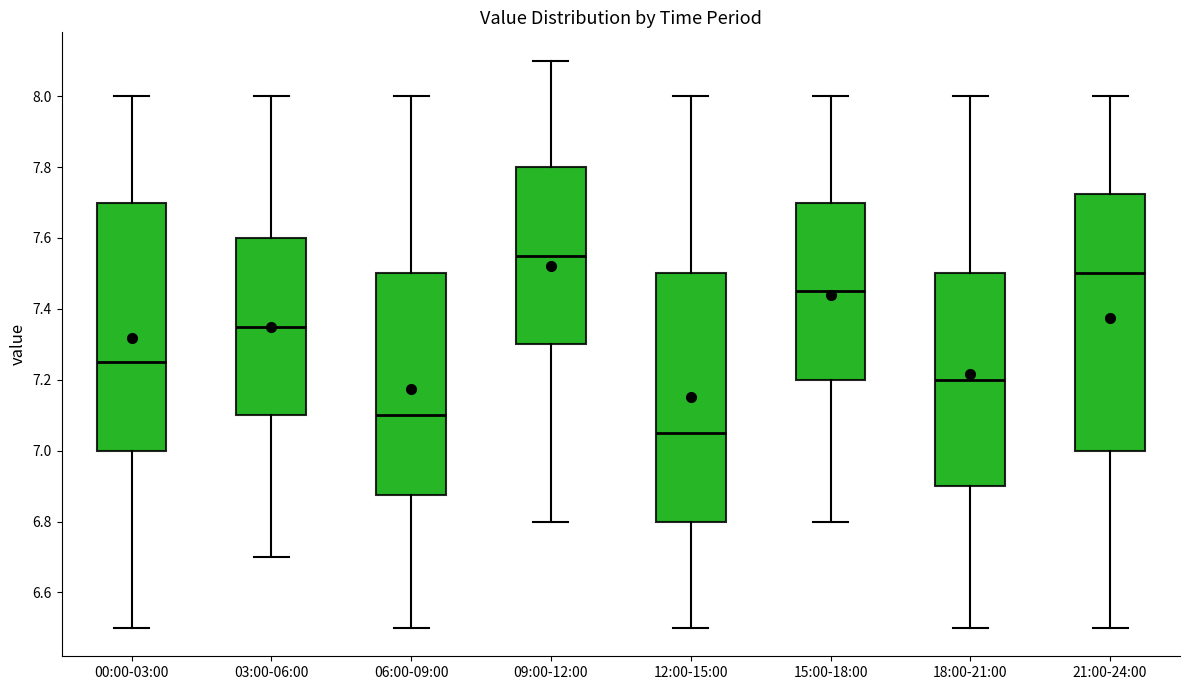

Reading left to right, transcribe this box plot: for each box, give where its median line is, the range the box spans, and where its two whiskers end, as read against the y-axis. The values are not printed on the chart, so give them approximately, as read against the axis.

00:00-03:00: median 7.26, box 7.00 to 7.70, whiskers 6.50 to 8.00
03:00-06:00: median 7.36, box 7.10 to 7.60, whiskers 6.70 to 8.00
06:00-09:00: median 7.10, box 6.88 to 7.50, whiskers 6.50 to 8.00
09:00-12:00: median 7.56, box 7.30 to 7.80, whiskers 6.80 to 8.10
12:00-15:00: median 7.06, box 6.80 to 7.50, whiskers 6.50 to 8.00
15:00-18:00: median 7.46, box 7.20 to 7.70, whiskers 6.80 to 8.00
18:00-21:00: median 7.20, box 6.90 to 7.50, whiskers 6.50 to 8.00
21:00-24:00: median 7.50, box 7.00 to 7.72, whiskers 6.50 to 8.00